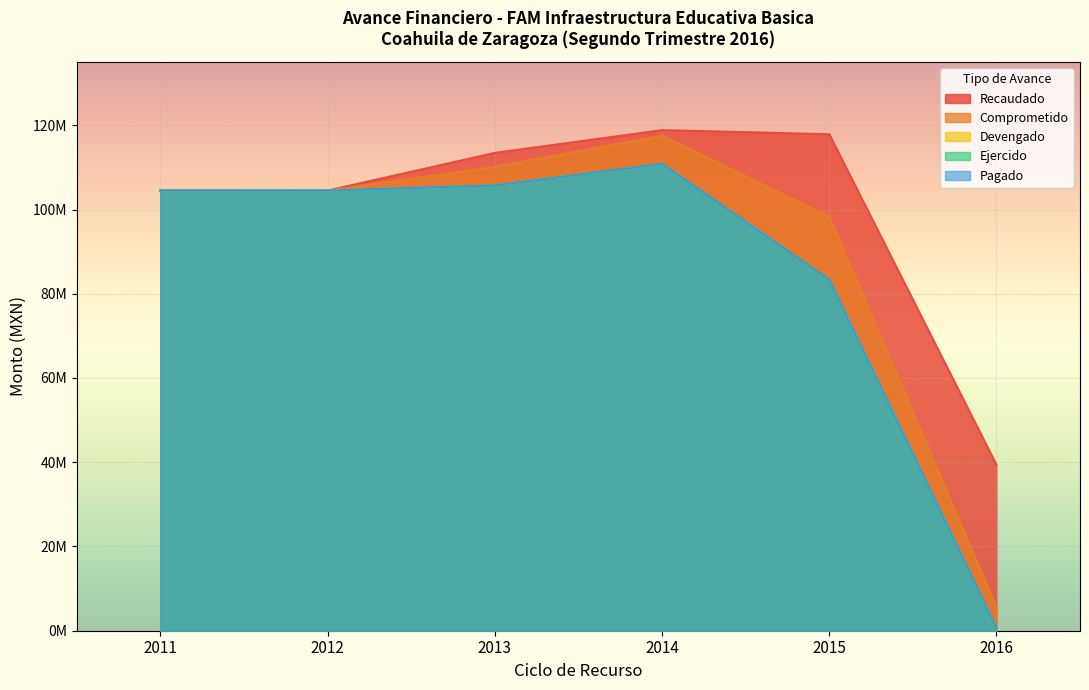

How many interior local valleys does the Devengado series have?

1